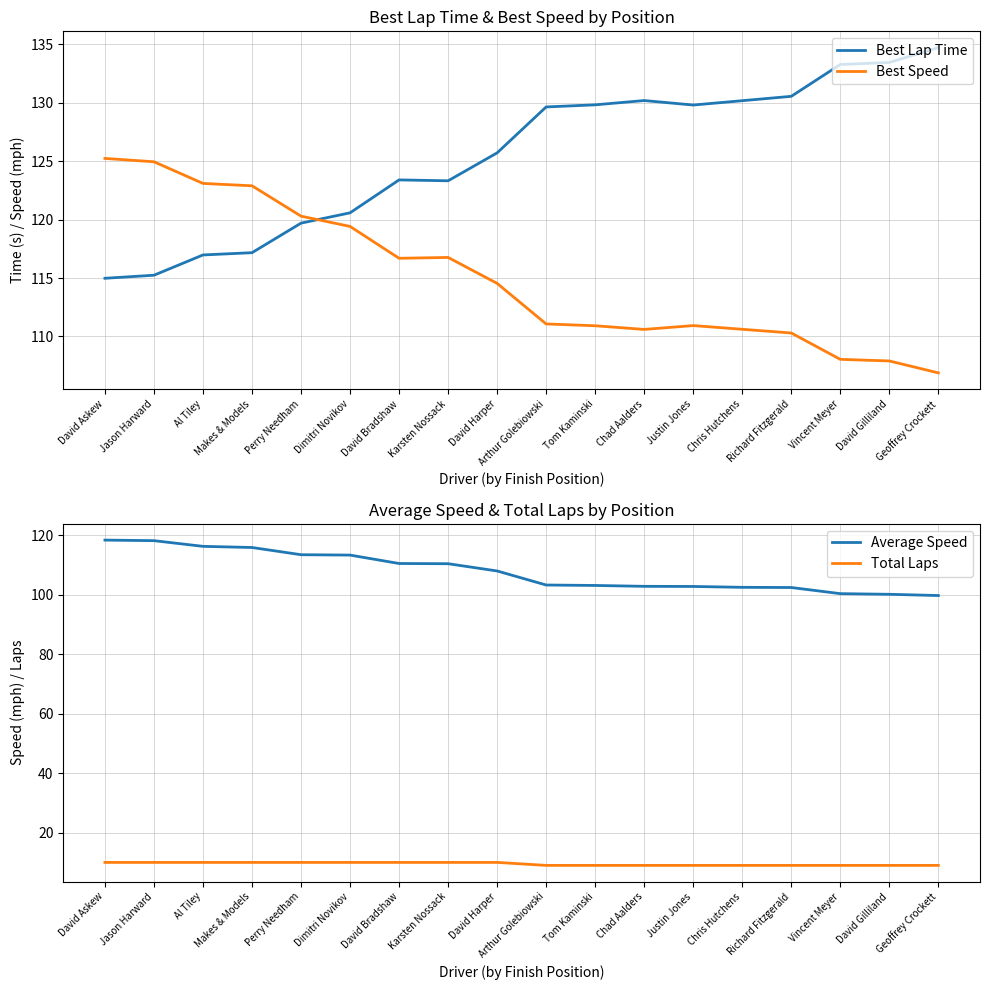

What is the label of the 1st point from the left?

David Askew